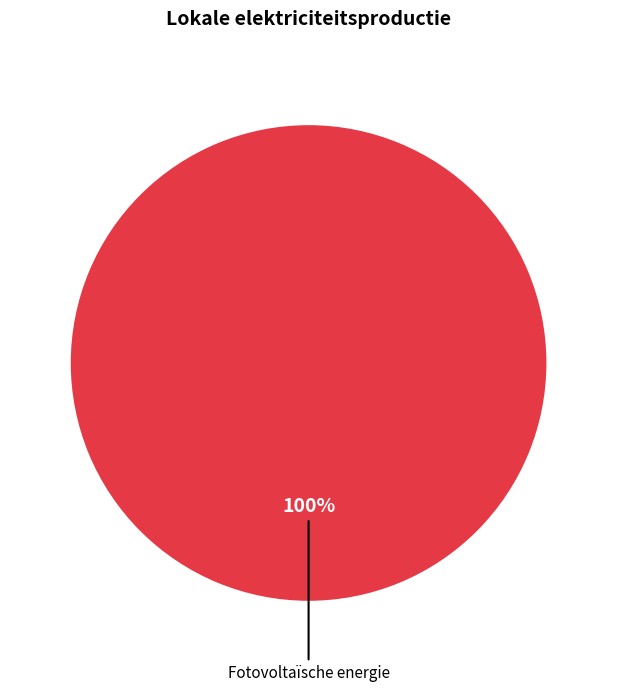

Count the number of slices in the pie.

1